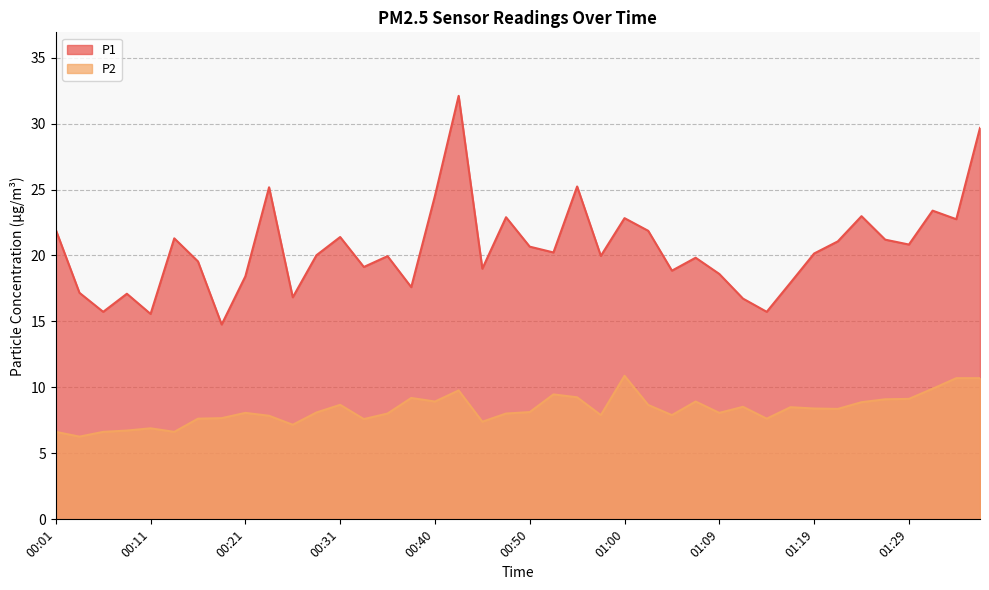

In P2, how many points are higher than both neighbors (excluding endpoints)?

10